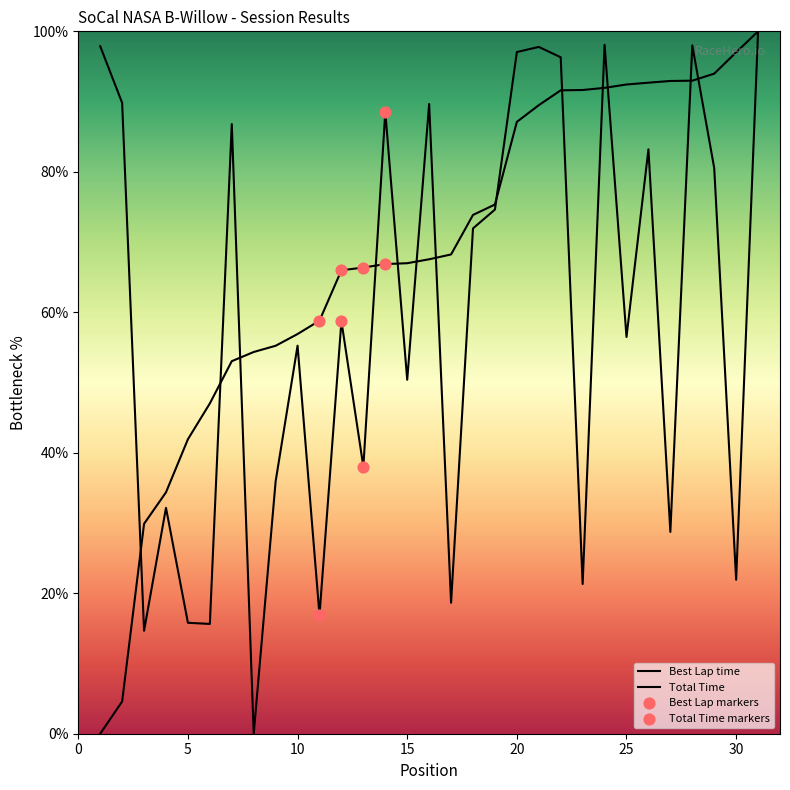

At which category is the sum across all series the highest?

31